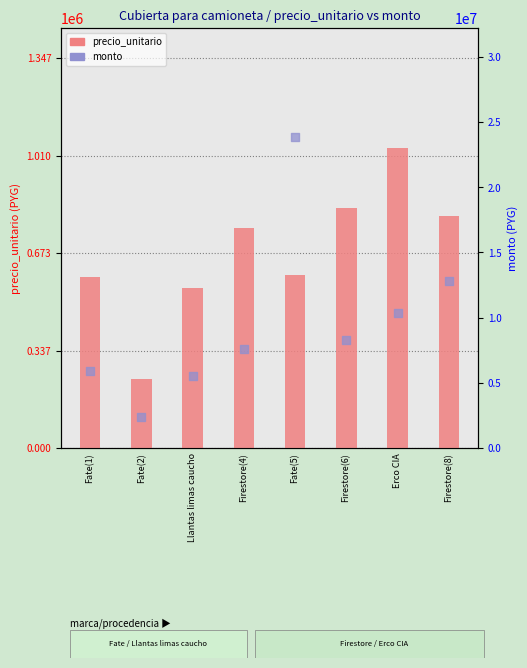

Which series reaches the maximum Y coordinate?

monto